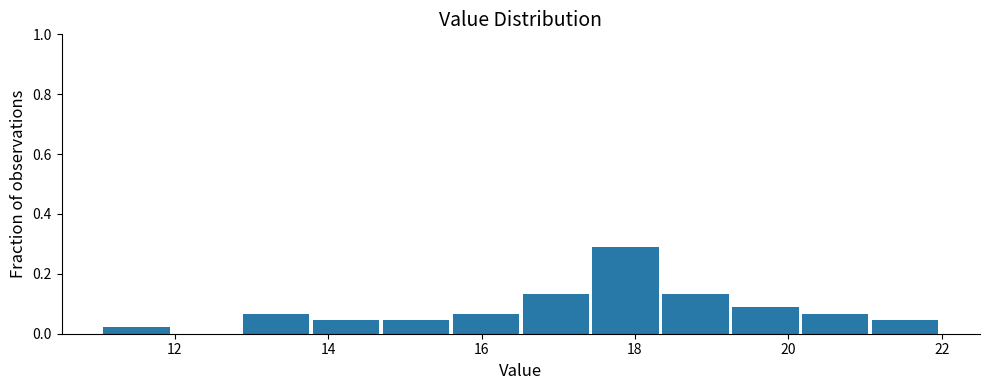

Reading left to right, transcribe this chart: for each bar, give the range it covers on the x-axis and its height. Neither the bar edges nor the heights are printed on the chart, so give them approximately, as read against the axes.

11.0 to 12.0: 0.02
12.0 to 12.8: 0
12.8 to 13.8: 0.06
13.8 to 14.8: 0.04
14.8 to 15.6: 0.04
15.6 to 16.6: 0.06
16.6 to 17.4: 0.14
17.4 to 18.4: 0.28
18.4 to 19.2: 0.14
19.2 to 20.2: 0.08
20.2 to 21.0: 0.06
21.0 to 22.0: 0.04